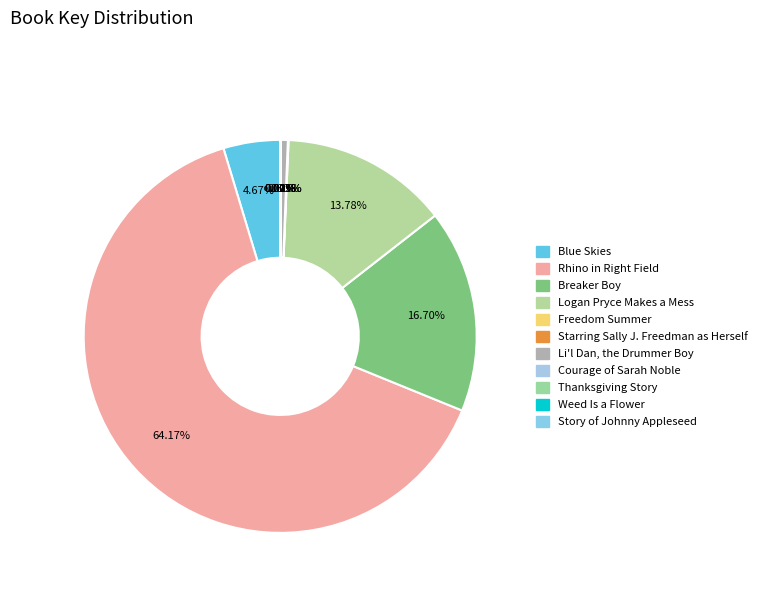

Does any single category account for the majority?

Yes